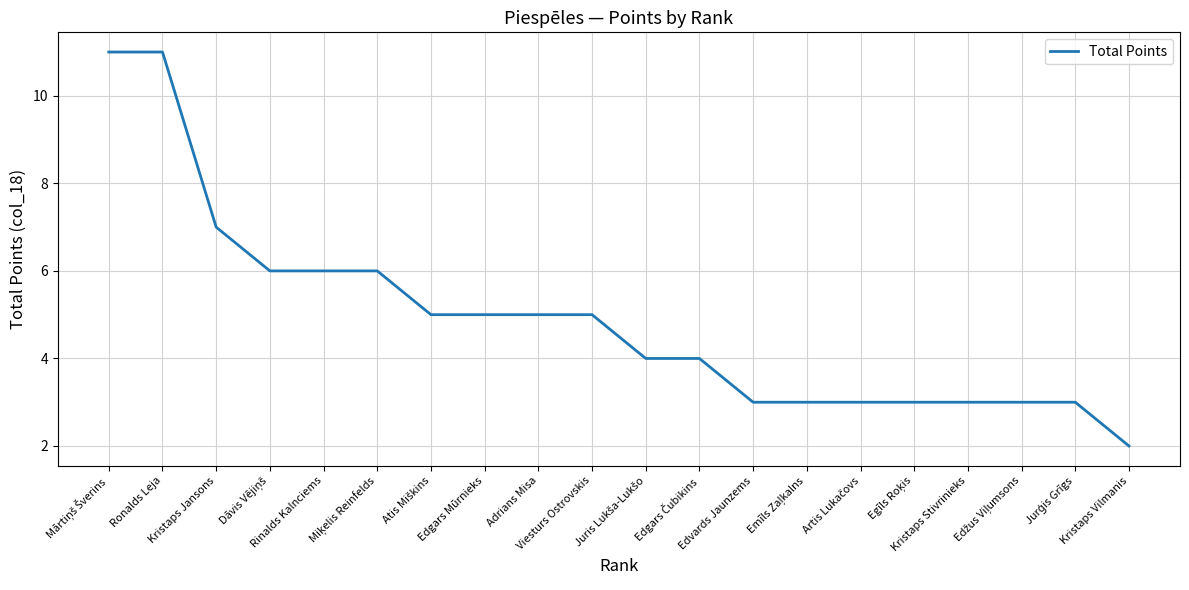

The chart shows a value of 8 at Edgars Mūrnieks. True or false?

False